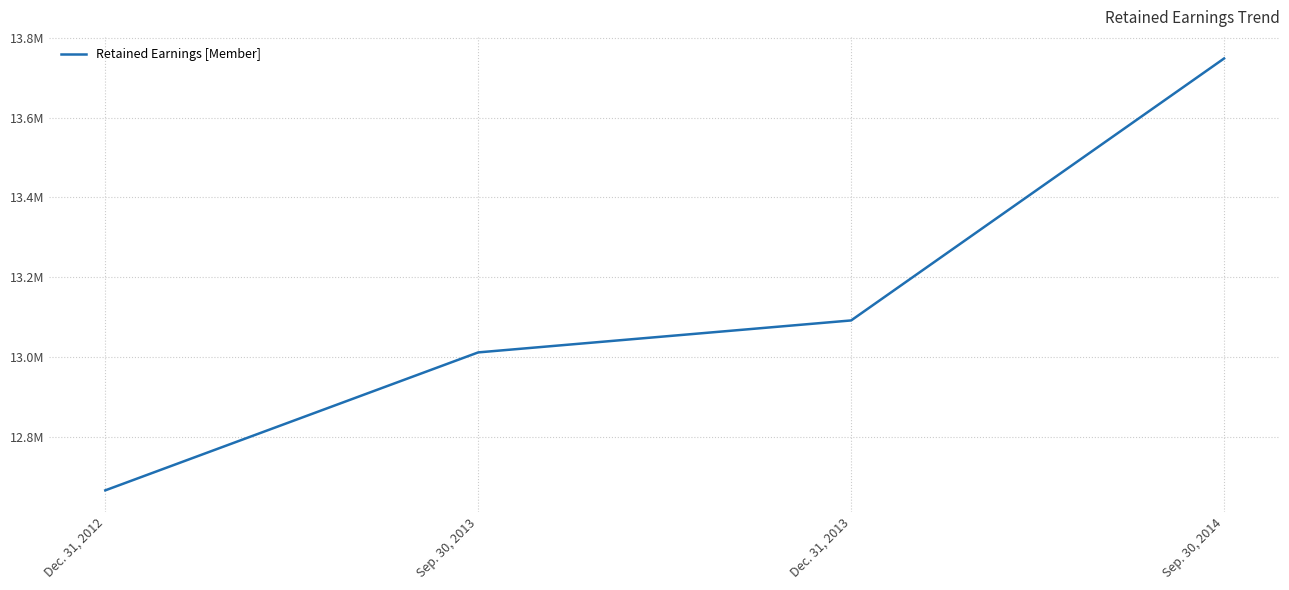

Does the chart have visible grid lines?

Yes